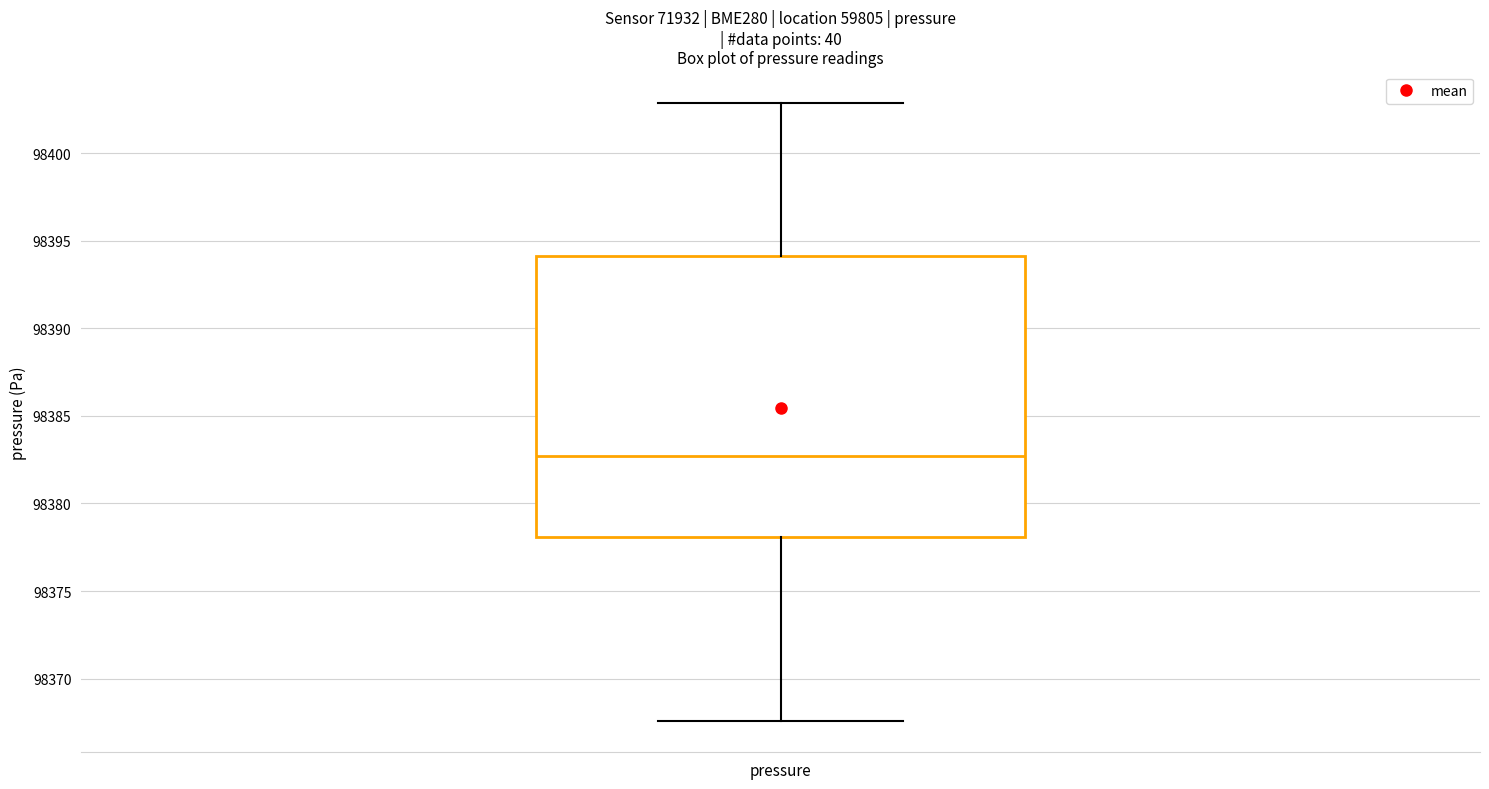

Where is the lower edge of the box for pressure on the y-axis? The values are not printed on the chart, so give them approximately, as read against the axis.

98378.0